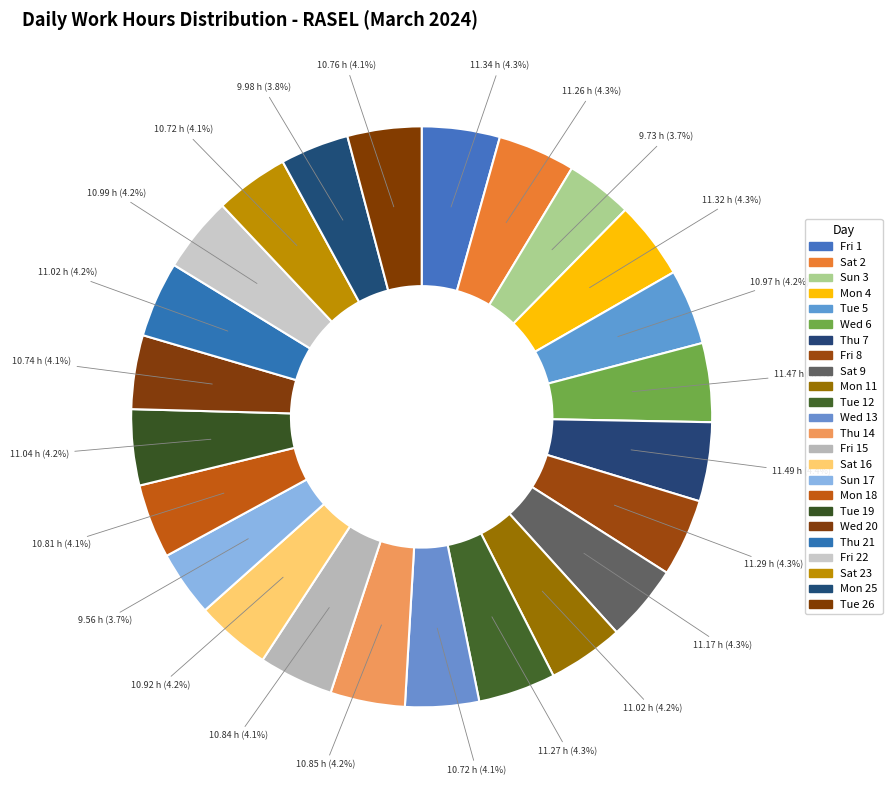

How many segments does this pie chart have?

24